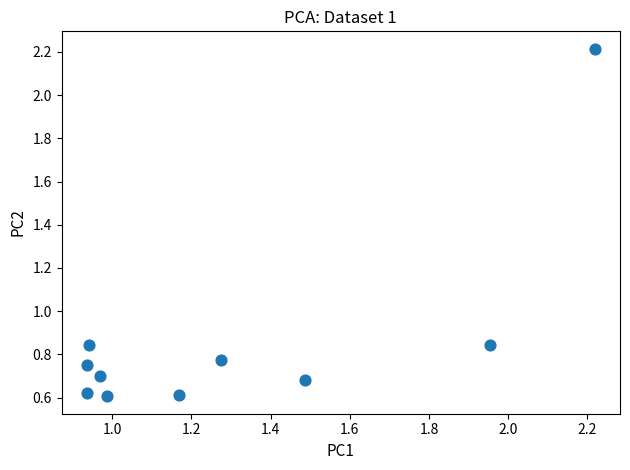

What is the range of X values (max minus min)?

1.3